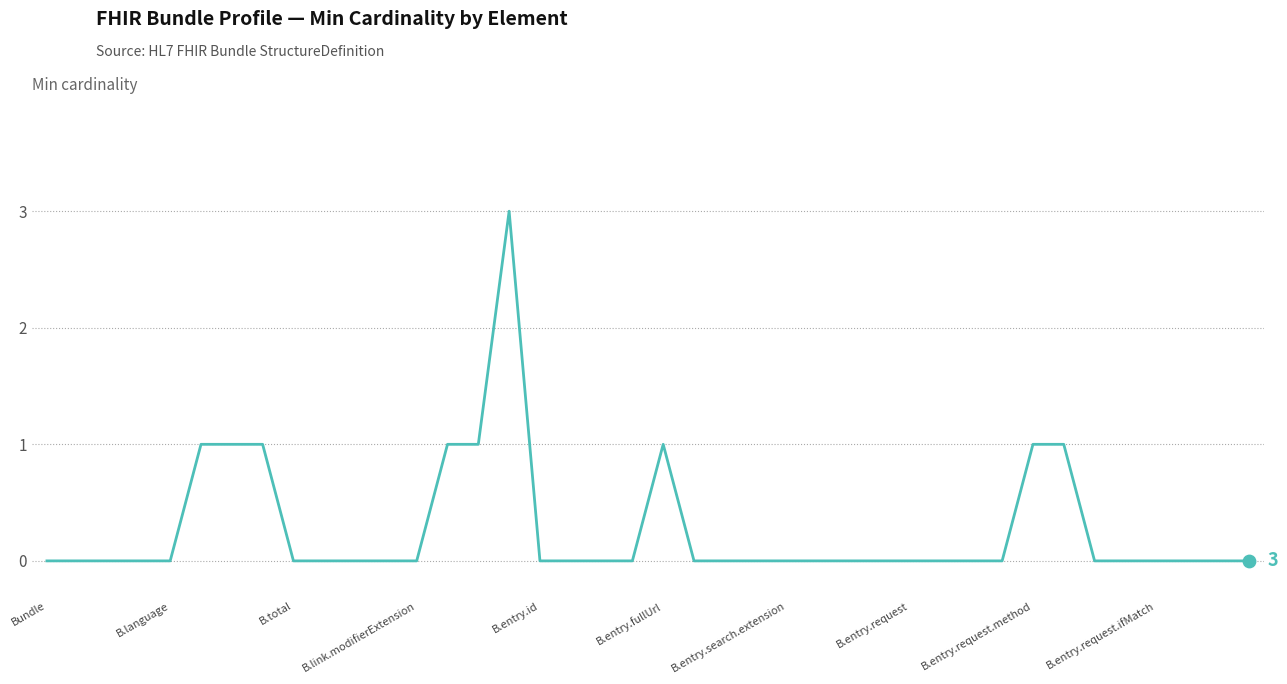

What is the difference between the maximum and minimum values?

3